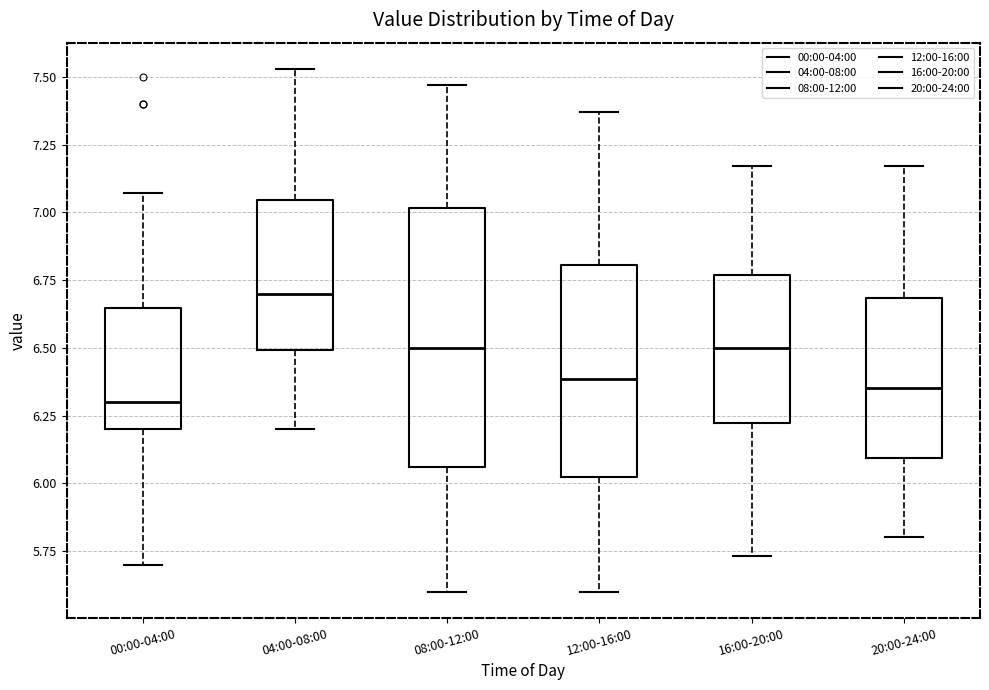

Reading left to right, transcribe this box plot: for each box, give where its median line is, the range the box spans, and where its two whiskers end, as read against the y-axis. The values are not printed on the chart, so give them approximately, as read against the axis.

00:00-04:00: median 6.30, box 6.20 to 6.65, whiskers 5.70 to 7.05
04:00-08:00: median 6.70, box 6.50 to 7.05, whiskers 6.20 to 7.55
08:00-12:00: median 6.50, box 6.05 to 7.00, whiskers 5.60 to 7.45
12:00-16:00: median 6.40, box 6.00 to 6.80, whiskers 5.60 to 7.35
16:00-20:00: median 6.50, box 6.20 to 6.75, whiskers 5.75 to 7.15
20:00-24:00: median 6.35, box 6.10 to 6.70, whiskers 5.80 to 7.15